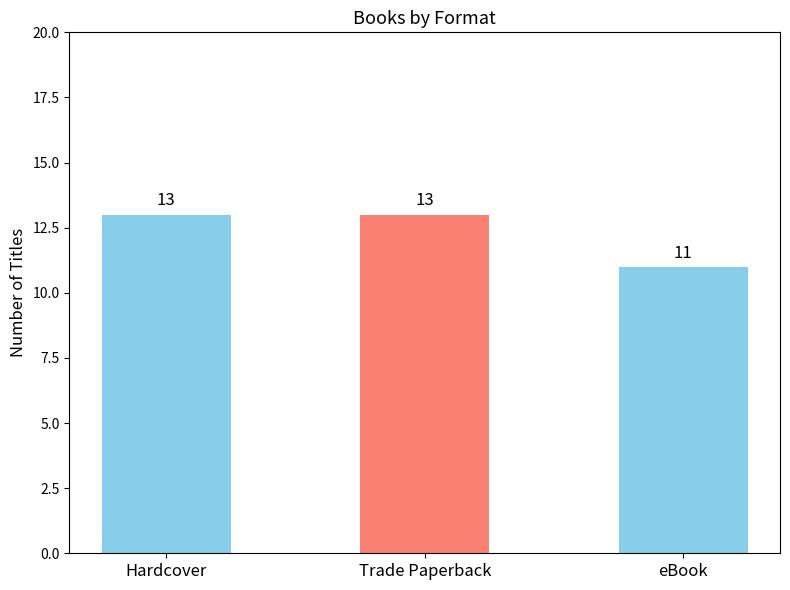

How many values are between 11 and 13?

3